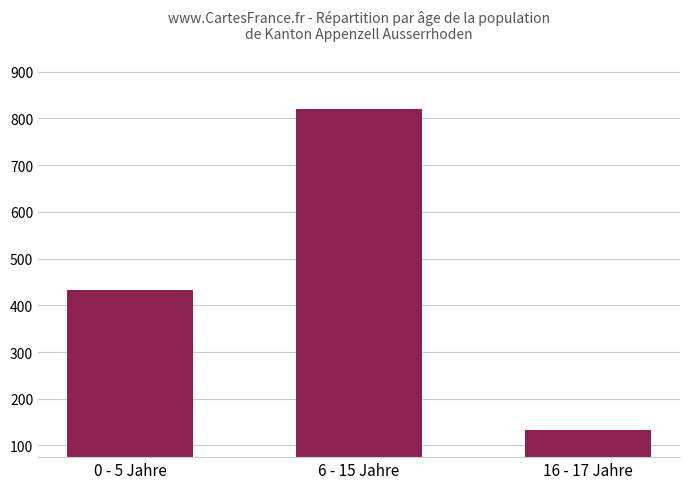

At which category does the chart reach its peak across all series?

6 - 15 Jahre